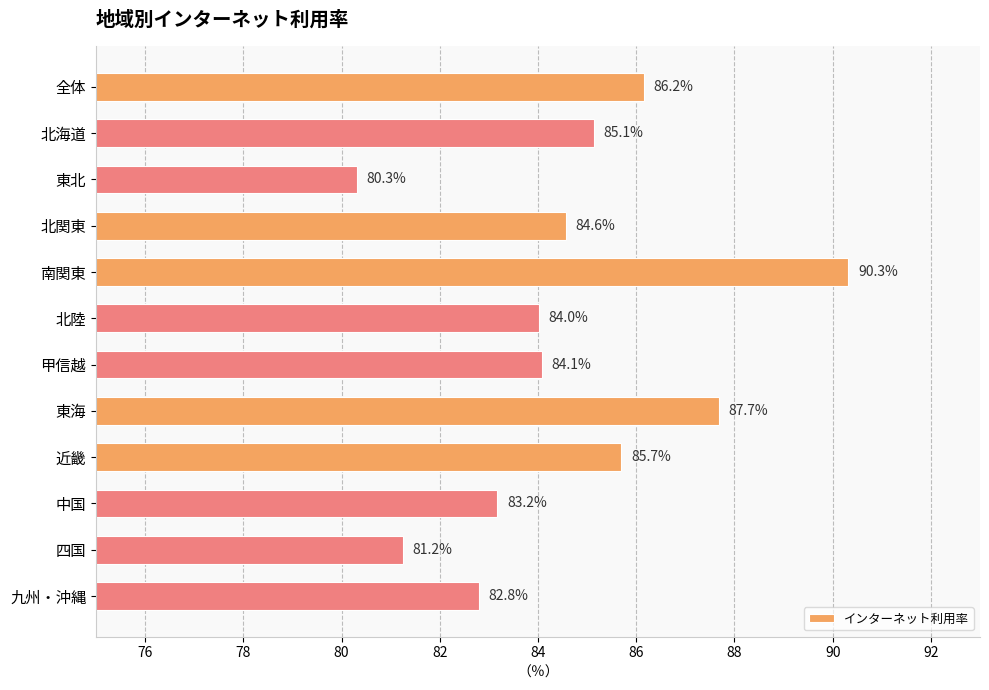

What is the difference between the maximum and minimum values?

10.0